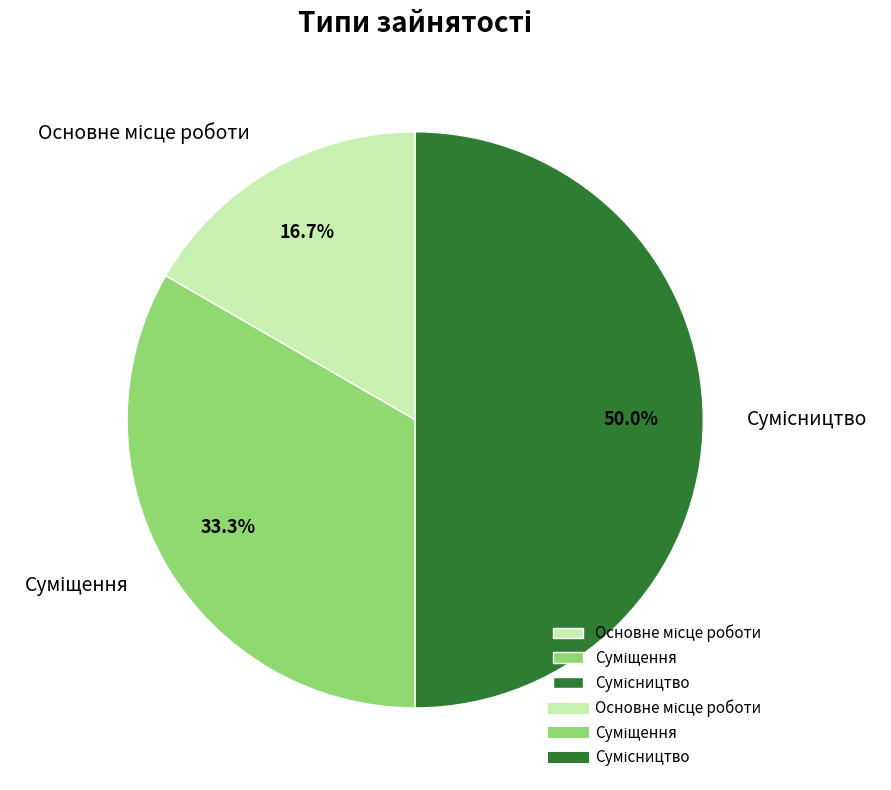

What is the change in value from Суміщення to Сумісництво?

+1